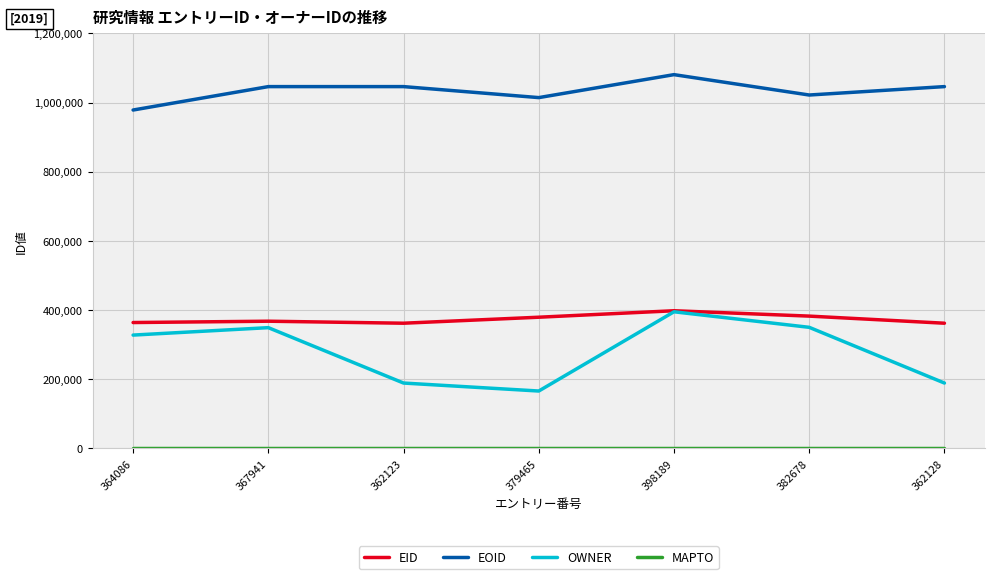

Which category has the highest value in the OWNER series?

398189